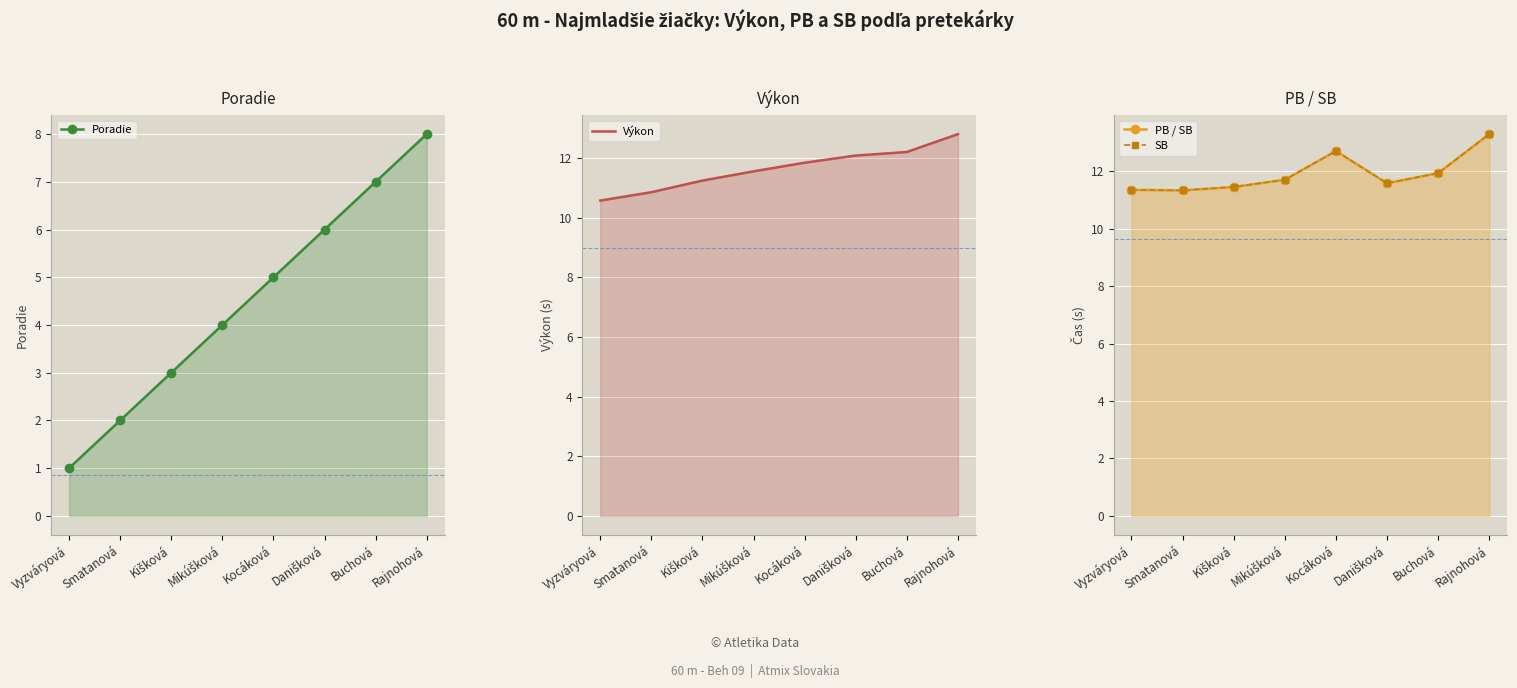

Which series has the widest spread of values?

Poradie